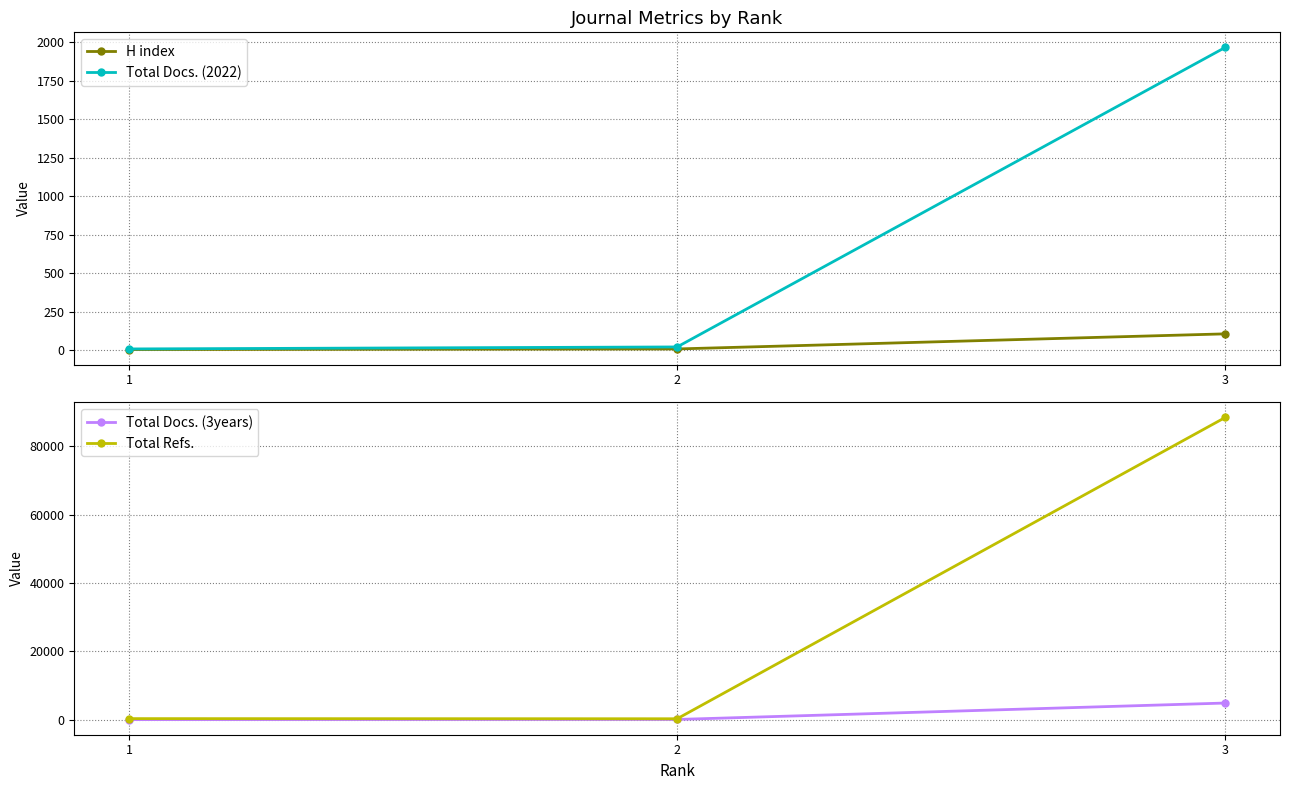

Between 3 and 1, which is larger?

3